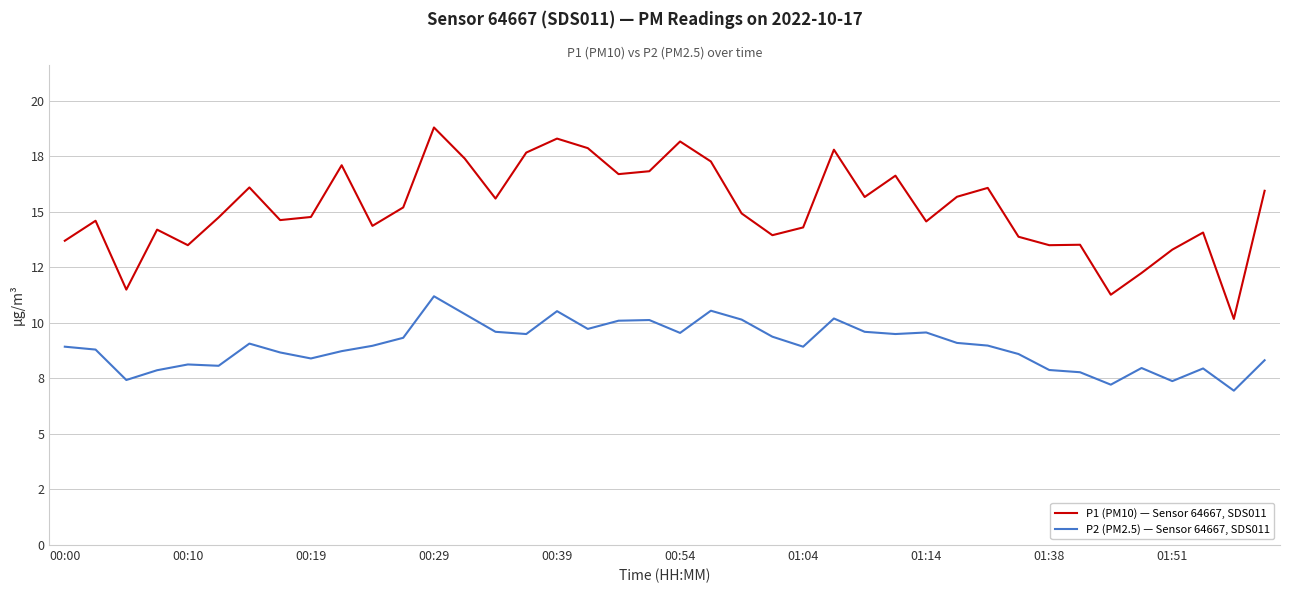

List the series in order of their peak value, lowest first.

P2 (PM2.5) — Sensor 64667, SDS011, P1 (PM10) — Sensor 64667, SDS011